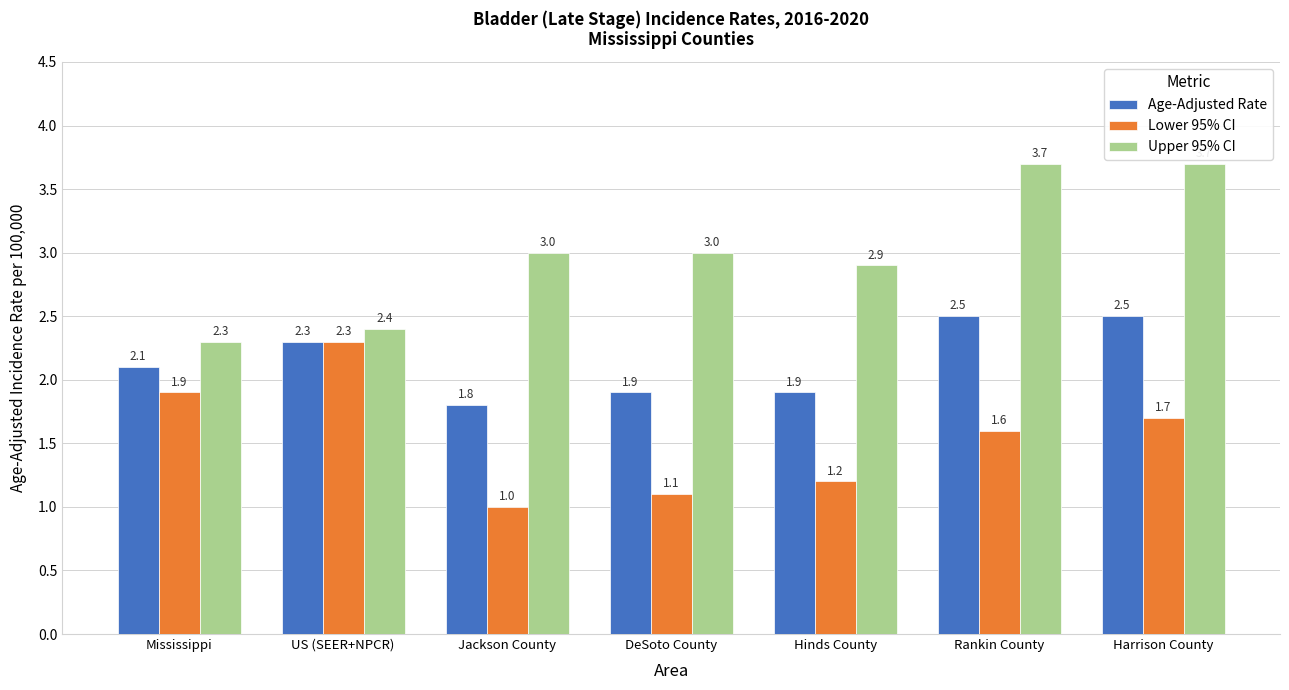

What is the highest value of the Upper 95% CI series?

3.7